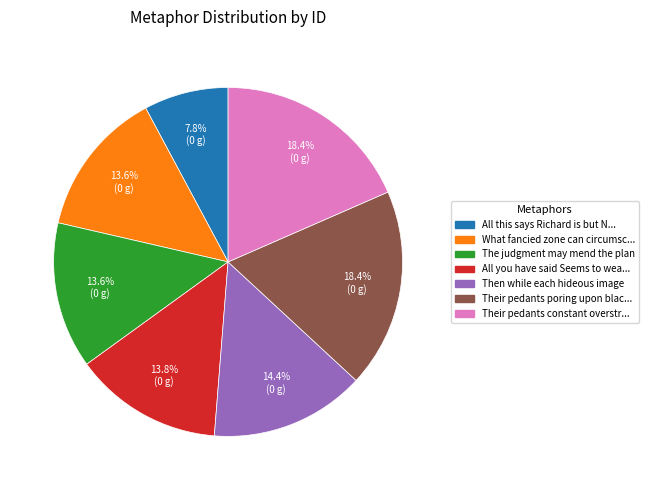

How many segments does this pie chart have?

7